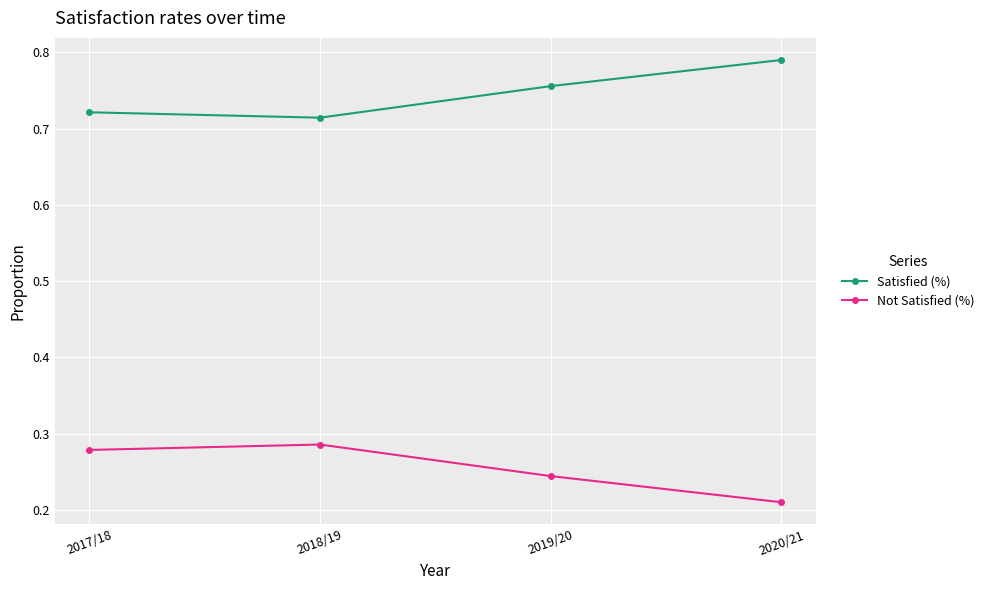

What is the sum of the Satisfied (%) values at 2017/18 and 2019/20?

1.5